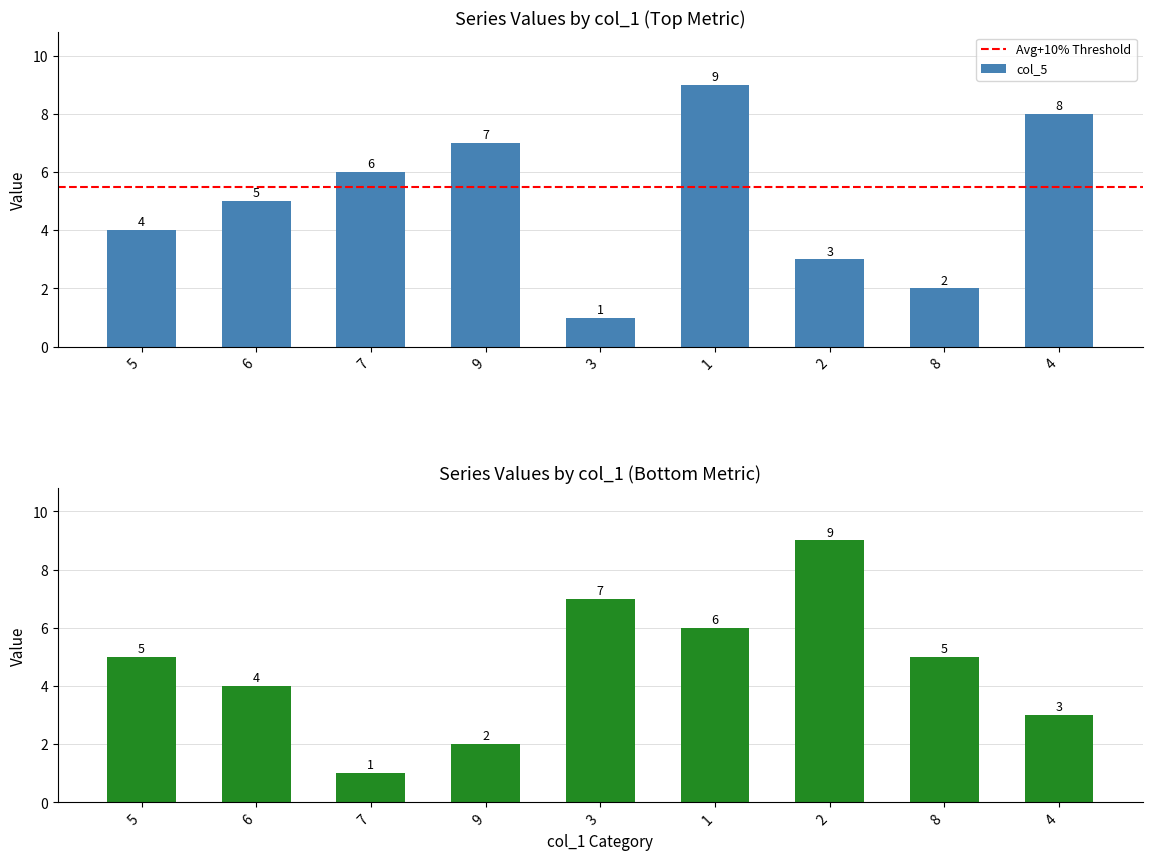

Which category has the lowest value in the col_2 series?

7